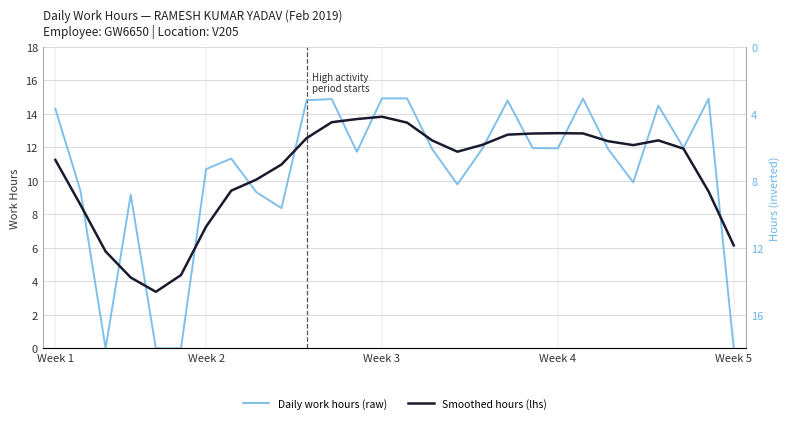

Reading left to right, list all the values displayed in this chart.

Smoothed hours (lhs): 11.2	8.6	5.8	4.2	3.4	4.4	7.3	9.4	10.1	11.0	12.5	13.5	13.7	13.8	13.5	12.4	11.7	12.1	12.8	12.8	12.8	12.8	12.4	12.1	12.4	11.9	9.4	6.1
Daily work hours (raw): 14.3	9.4	0.0	9.2	0.0	0.0	10.7	11.3	9.3	8.4	14.8	14.9	11.7	14.9	14.9	11.9	9.8	11.9	14.8	11.9	11.9	14.9	11.9	9.9	14.5	12.0	14.9	0.0